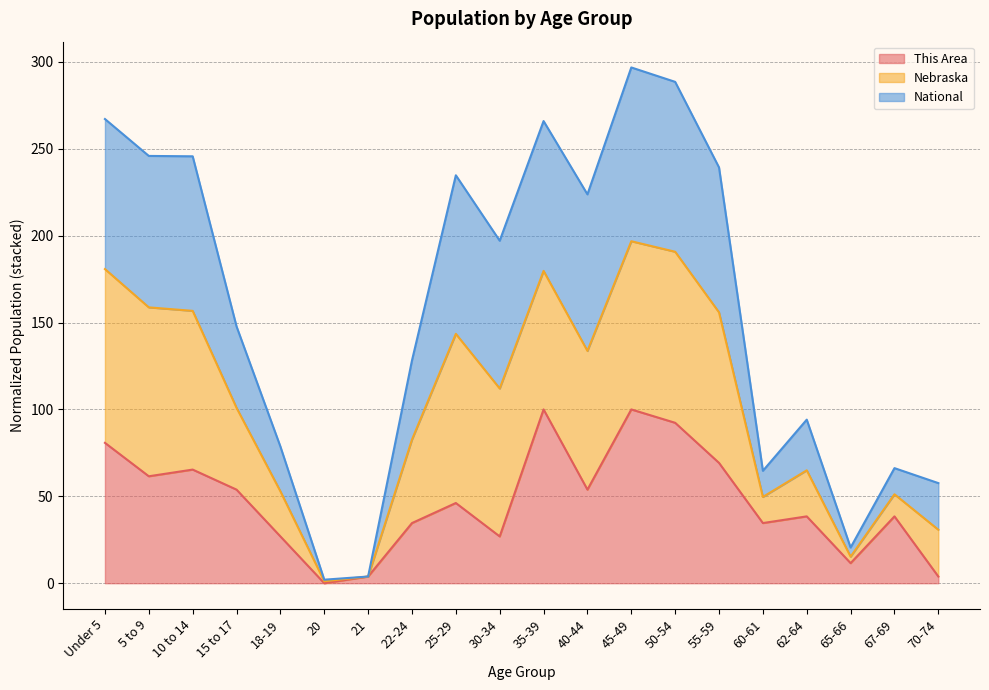

At which label does National reach its minimum?

20